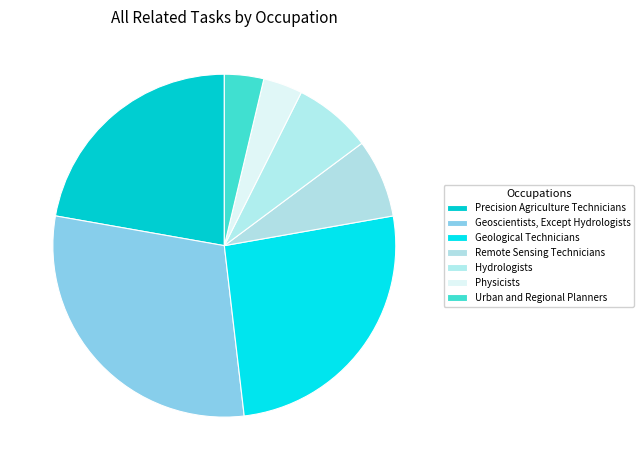

Is it true that Geoscientists, Except Hydrologists is 30% of the pie?

True